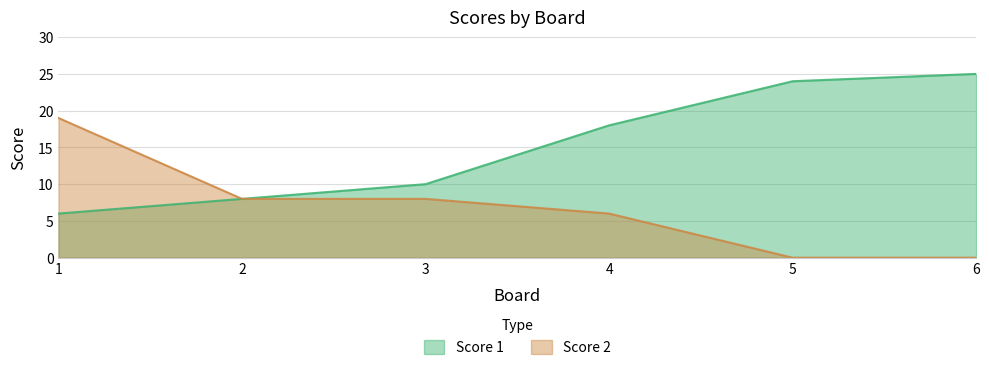

Reading left to right, extract all data points from this chart.

Score 1: 1=6	2=8	3=10	4=18	5=24	6=25
Score 2: 1=19	2=8	3=8	4=6	5=0	6=0